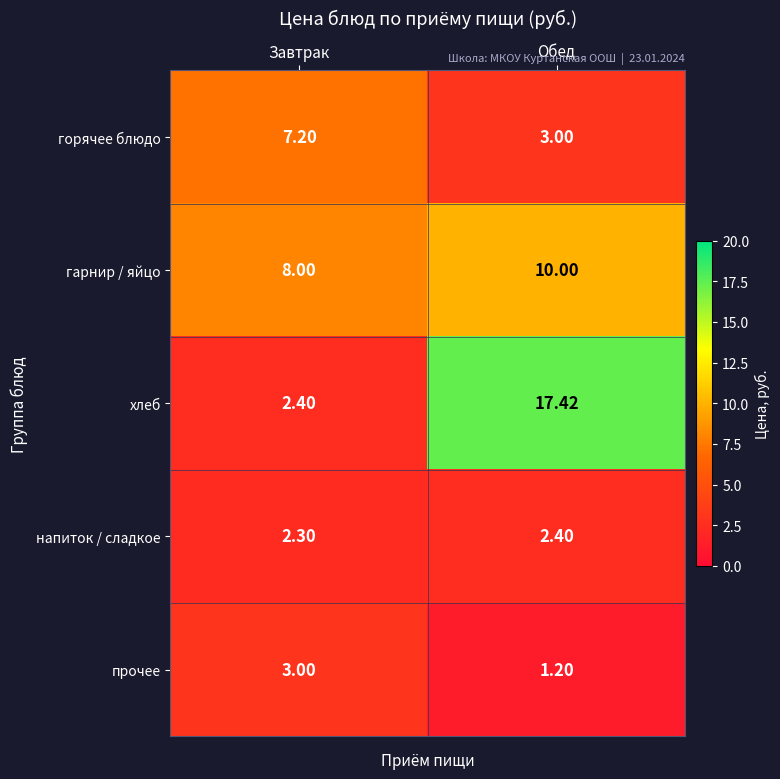

At which label is хлеб closest to 9?

Завтрак